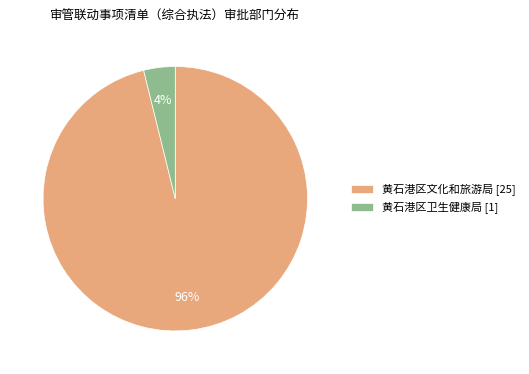

Rank the categories by value from highest to lowest.

黄石港区文化和旅游局, 黄石港区卫生健康局